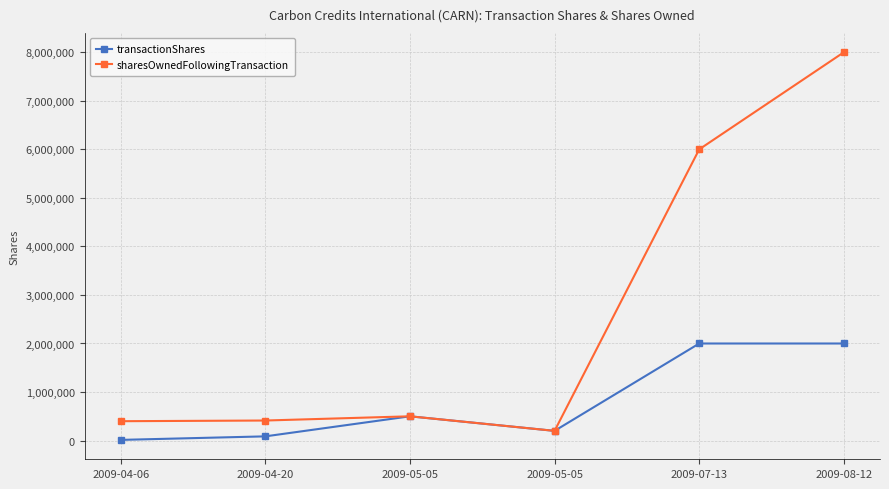

Which series has the largest total across all categories?

sharesOwnedFollowingTransaction